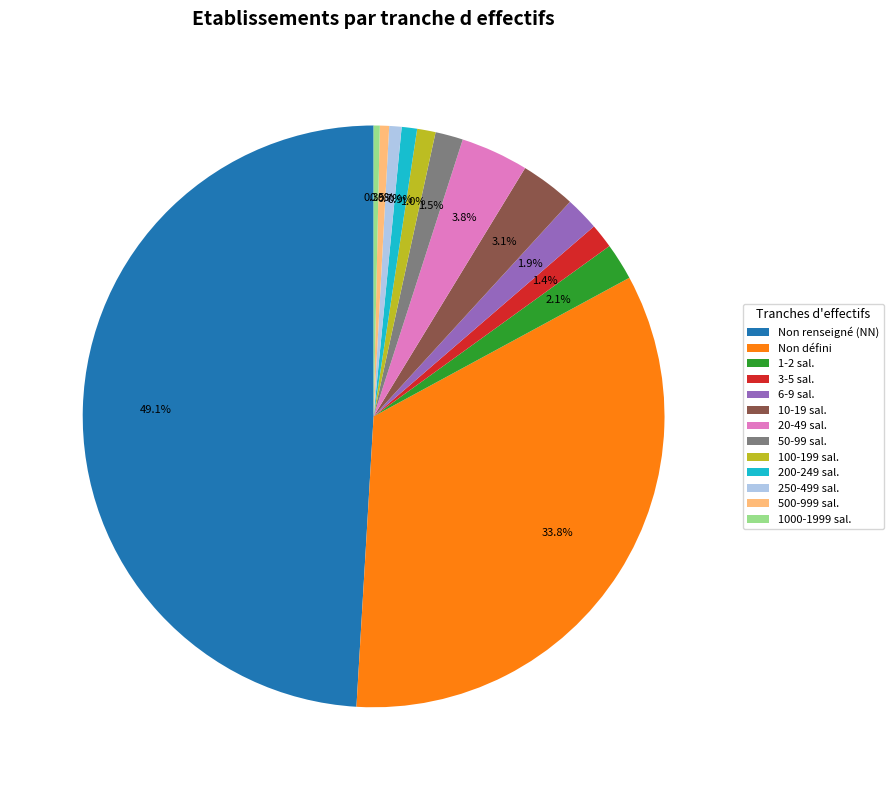

Which category has the biggest portion of the pie?

Non renseigné (NN)